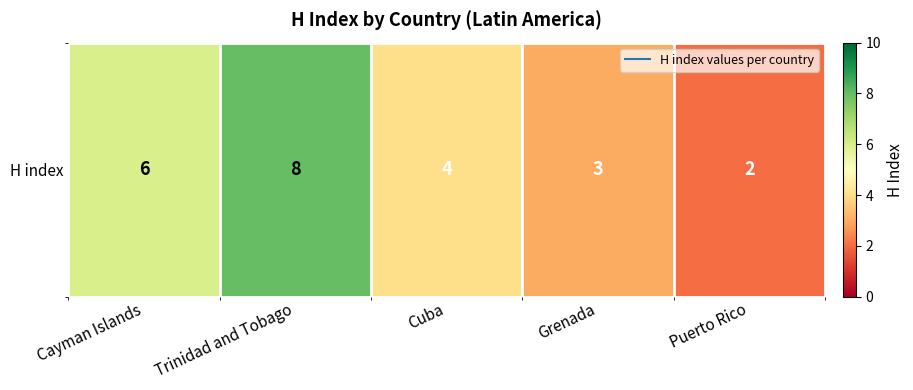

At which label is the value closest to 5?

Cayman Islands